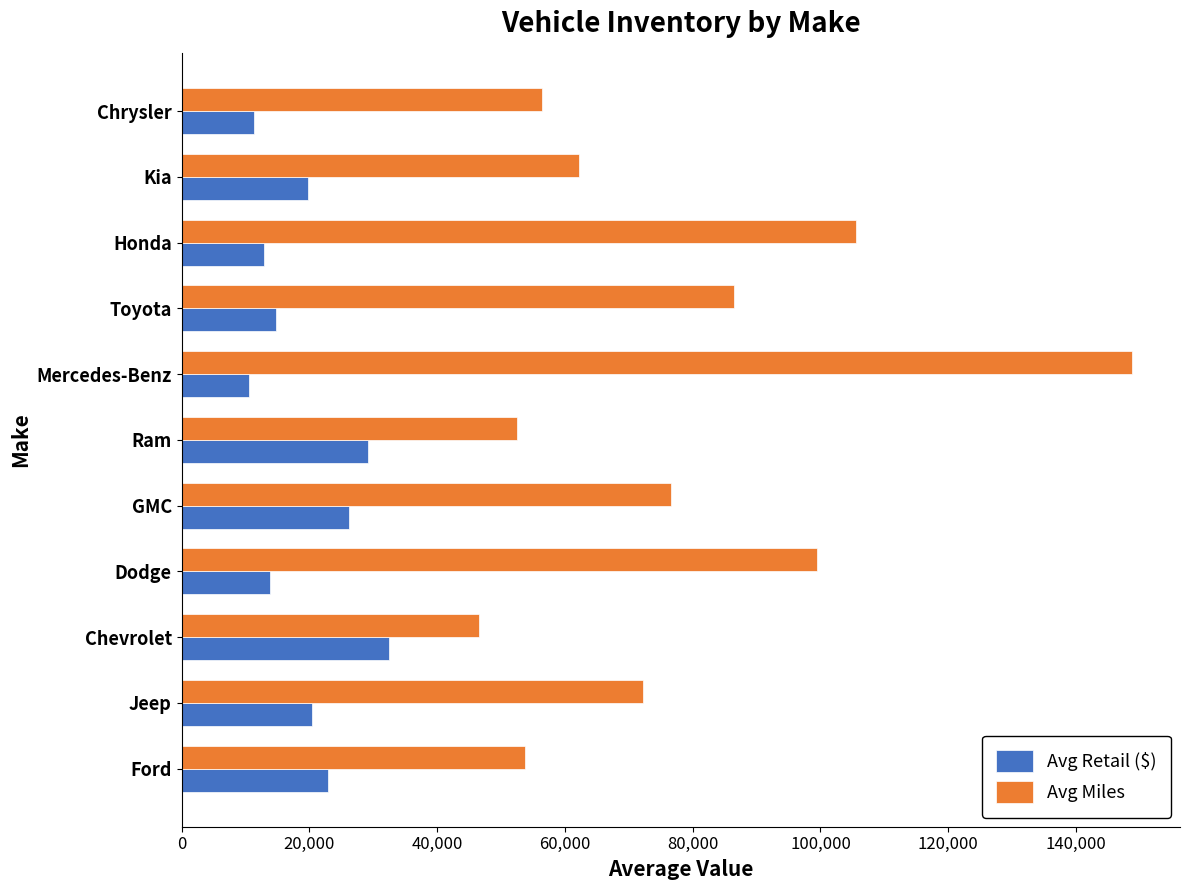

At which category is the sum across all series the highest?

Mercedes-Benz